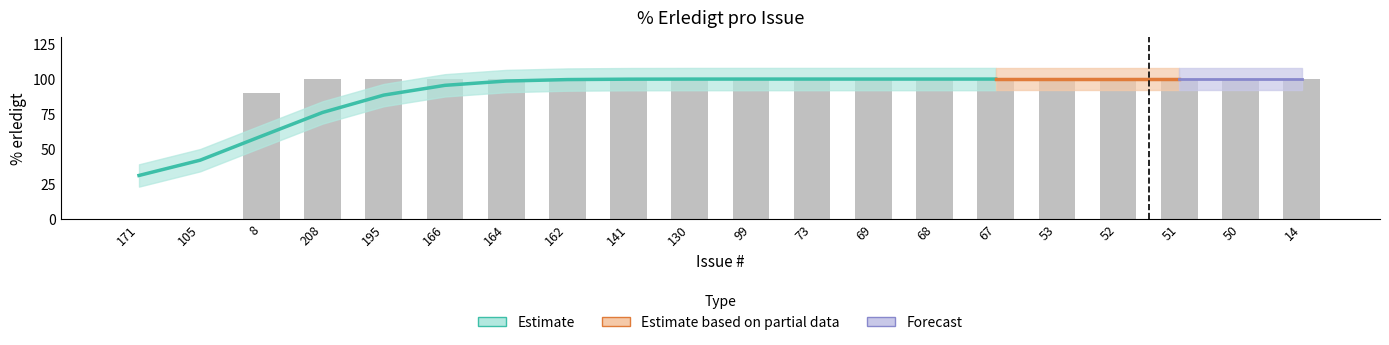

What is the sum of the values at 130 and 8?

190